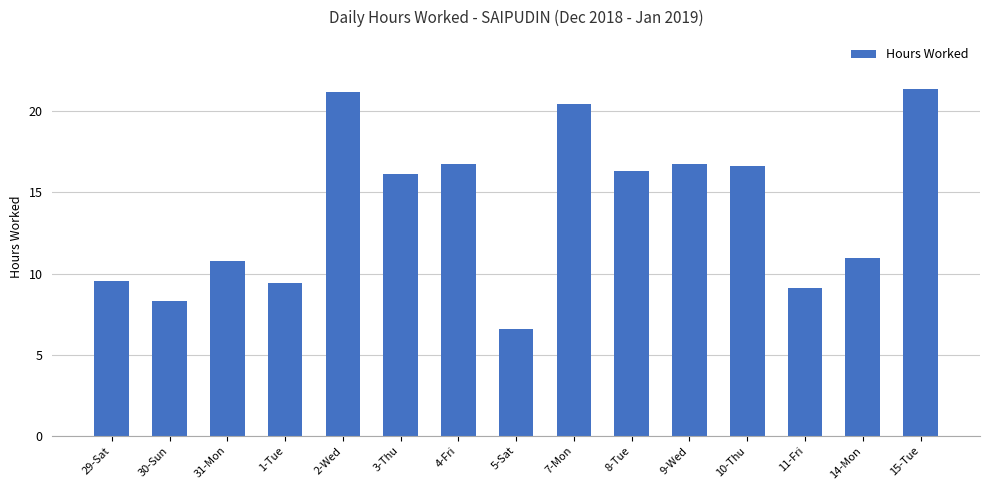

True or false: the data shows 2.6 at 11-Fri.

False